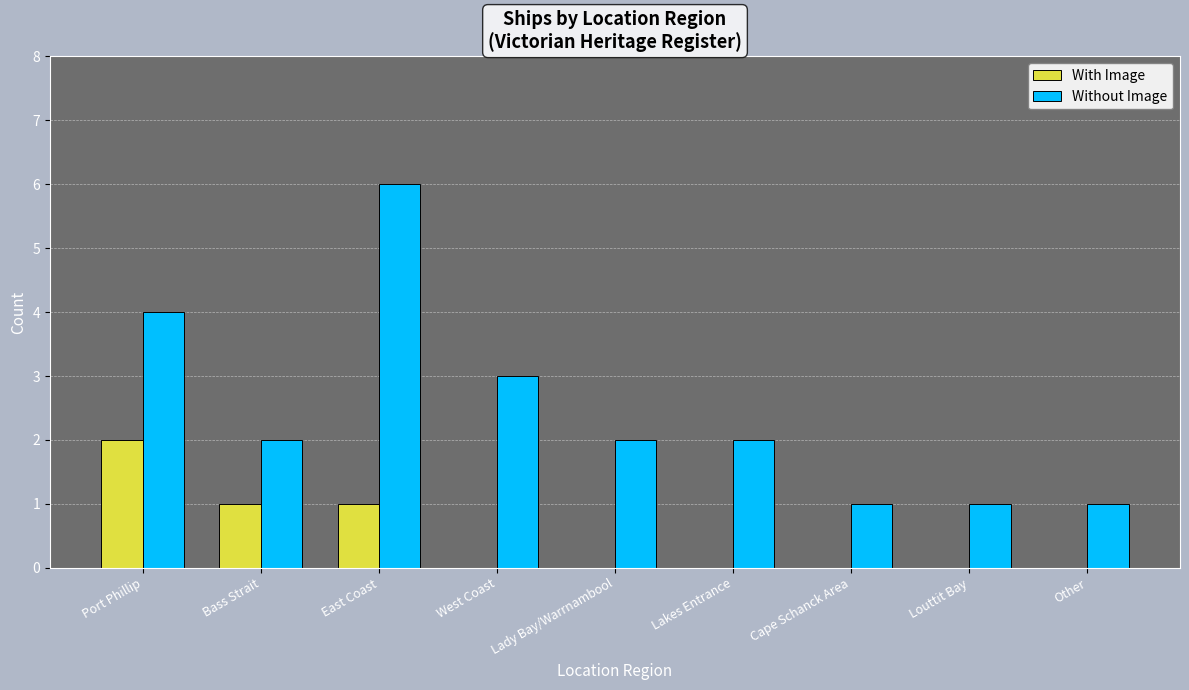

Between Port Phillip and Bass Strait, which series saw the biggest shift?

Without Image